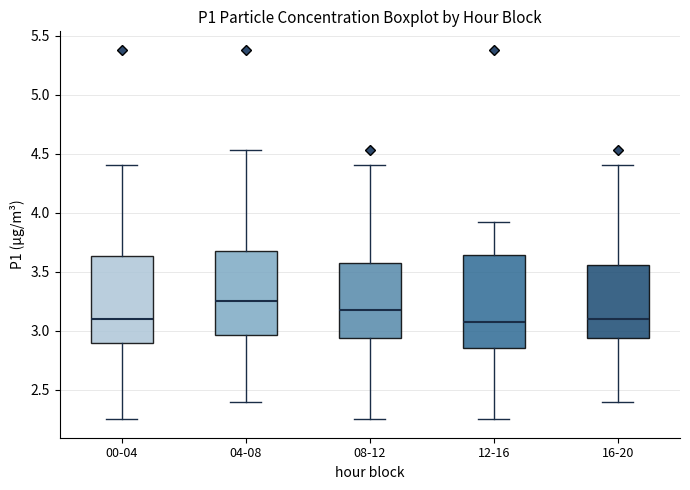

Reading left to right, read every box against the y-axis: the position of its median line, the range the box covers, and the ends of its whiskers. The values are not printed on the chart, so give them approximately, as read against the axis.

00-04: median 3.10, box 2.90 to 3.65, whiskers 2.25 to 4.40
04-08: median 3.25, box 2.95 to 3.70, whiskers 2.40 to 4.55
08-12: median 3.20, box 2.95 to 3.55, whiskers 2.25 to 4.40
12-16: median 3.10, box 2.85 to 3.65, whiskers 2.25 to 3.90
16-20: median 3.10, box 2.95 to 3.55, whiskers 2.40 to 4.40